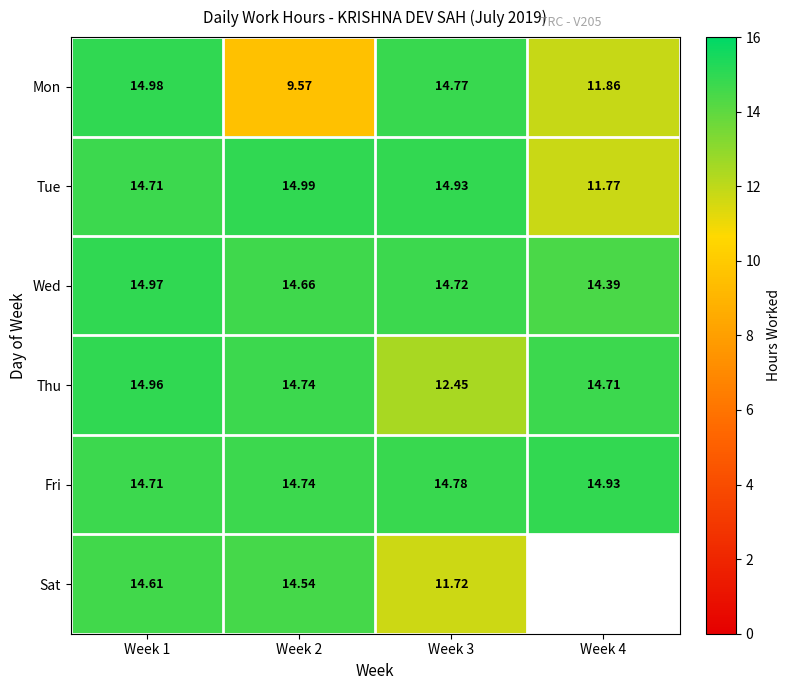

Is the value of Wed at Week 3 greater than the value of Sat at Week 2?

Yes